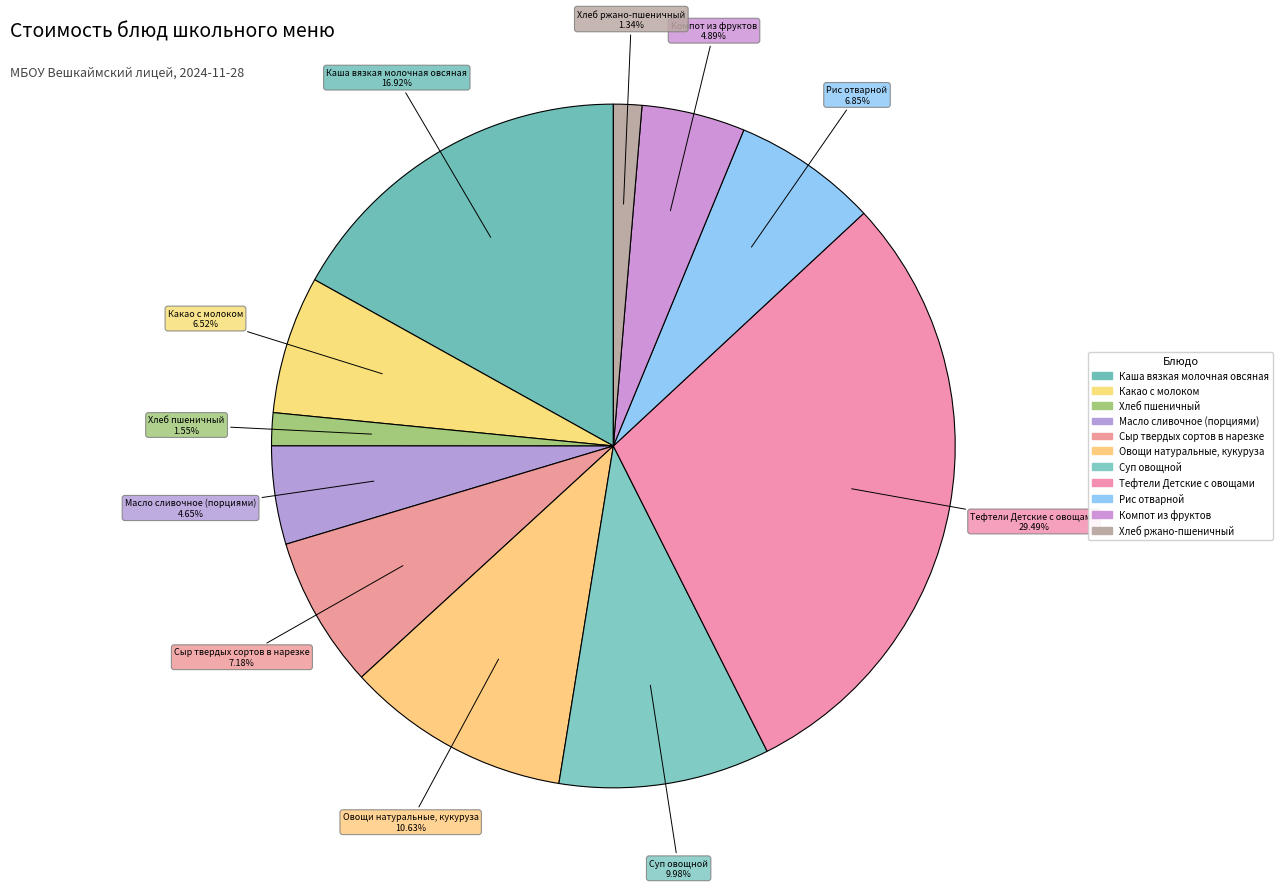

The Масло сливочное (порциями) slice represents 5% of the pie. True or false?

True